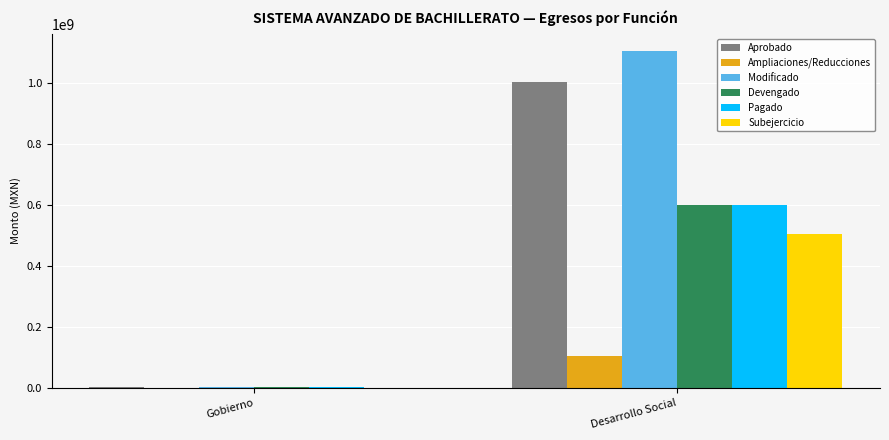

What is the total value across all series at Gobierno?

8802488.9